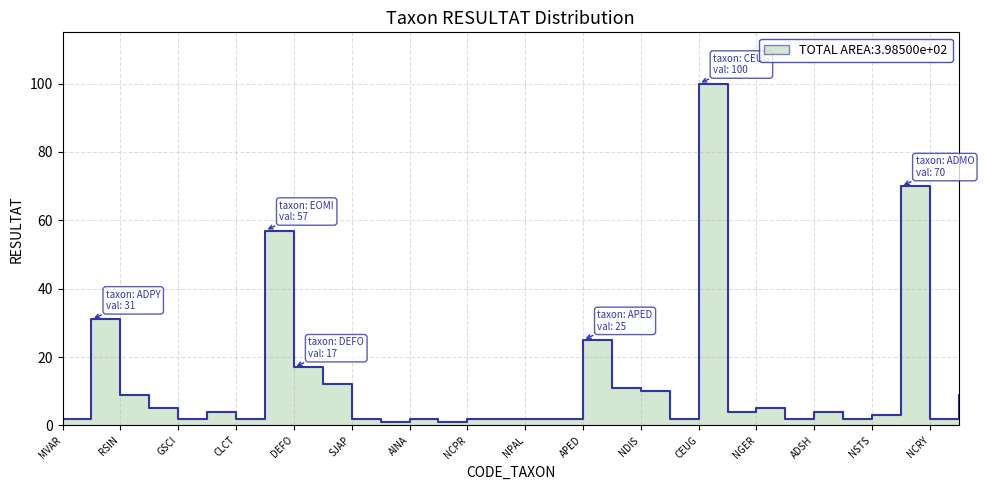

Reading right to left, extract all data points from this chart.

SSEM=9	NCRY=2	ADMO=70	NSTS=3	ADRU=2	ADSH=4	CPED=2	NGER=5	NCTE=4	CEUG=100	GMIN=2	NDIS=10	ADMI=11	APED=25	HLMO=2	NPAL=2	SPUP=2	NCPR=2	FLEN=1	AINA=2	ENVE=1	SJAP=2	ADPT=12	DEFO=17	EOMI=57	CLCT=2	ADAM=4	GSCI=2	NGRE=5	RSIN=9	ADPY=31	MVAR=2